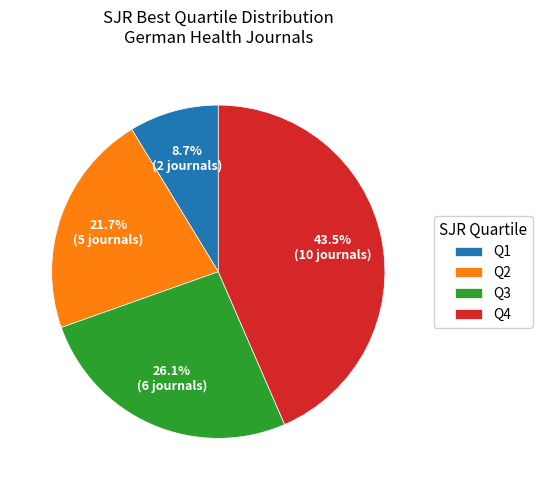

What is the largest slice in the pie chart?

Q4